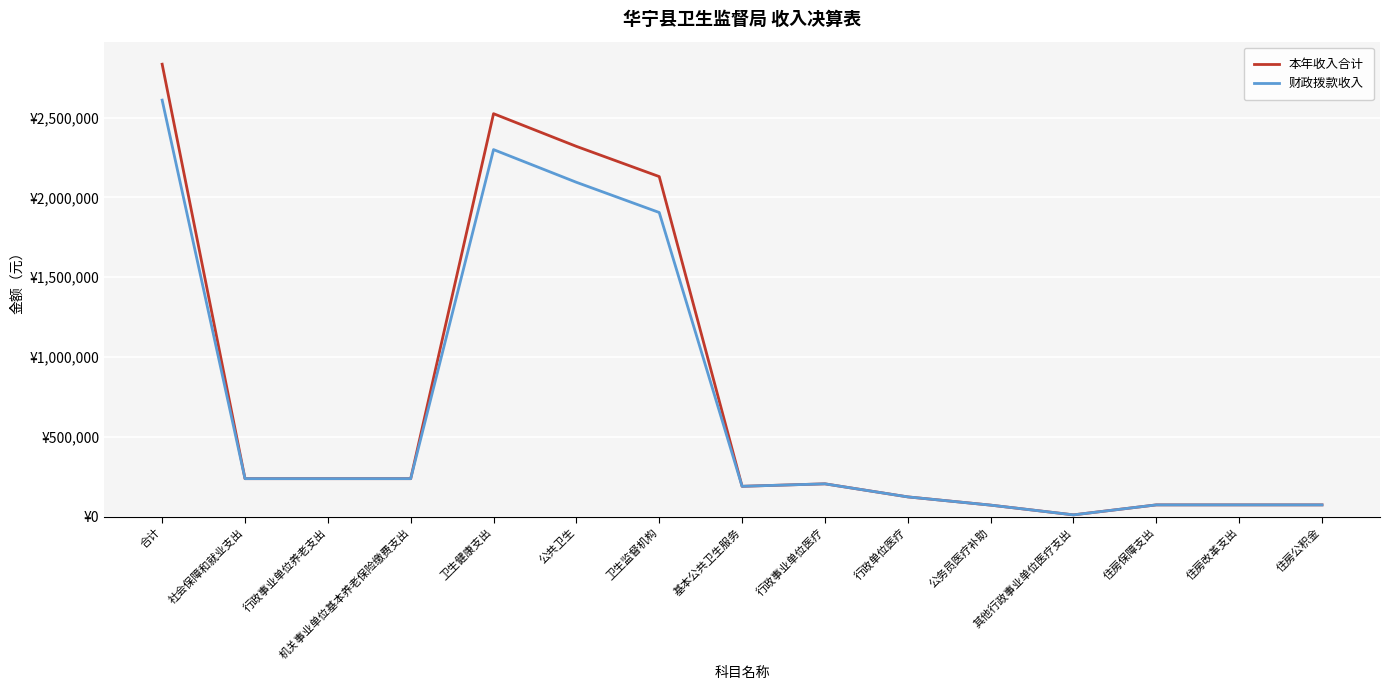

List the series in order of their overall mean, lowest first.

财政拨款收入, 本年收入合计